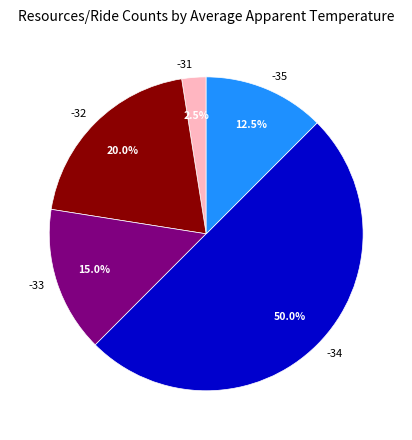

How many slices are in this pie chart?

5